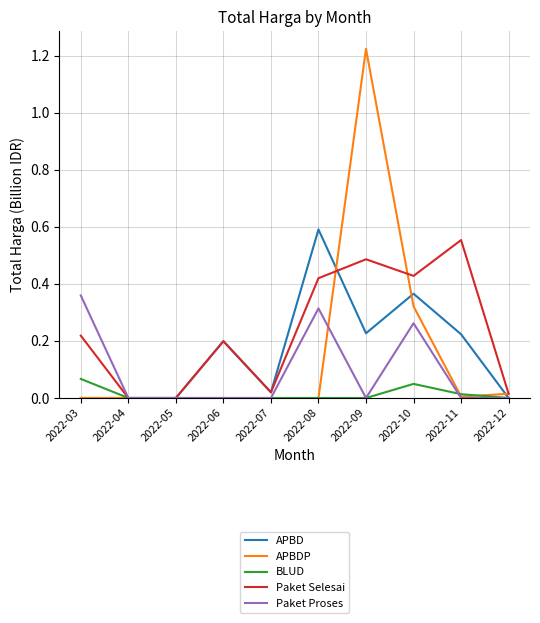

At which category does the chart reach its peak across all series?

2022-09